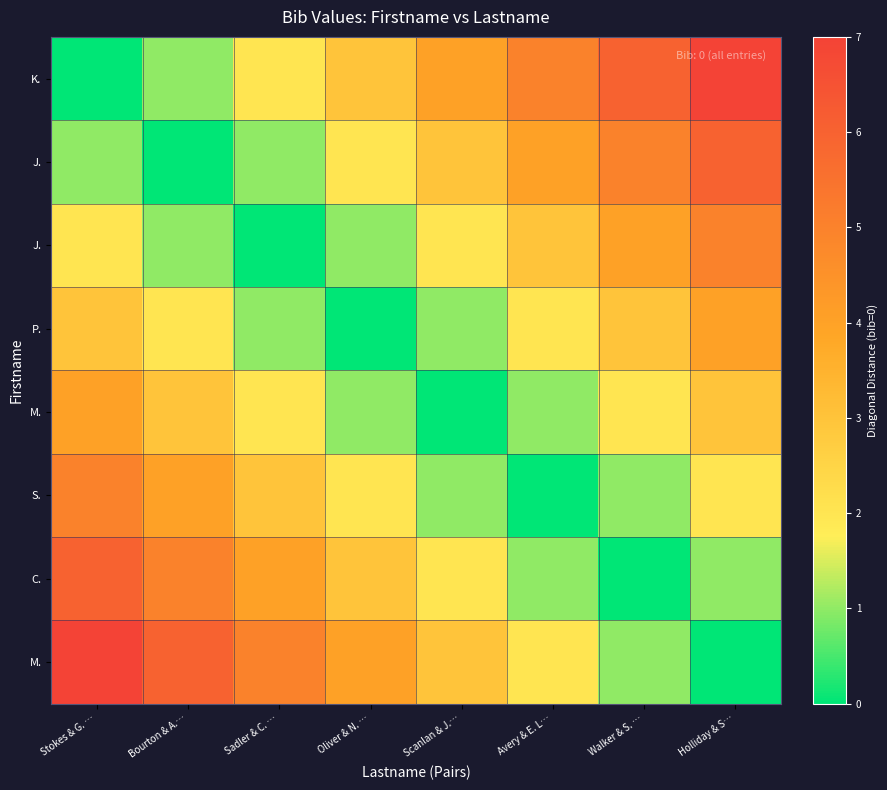

At which category is the sum across all series the highest?

Stokes & G. …